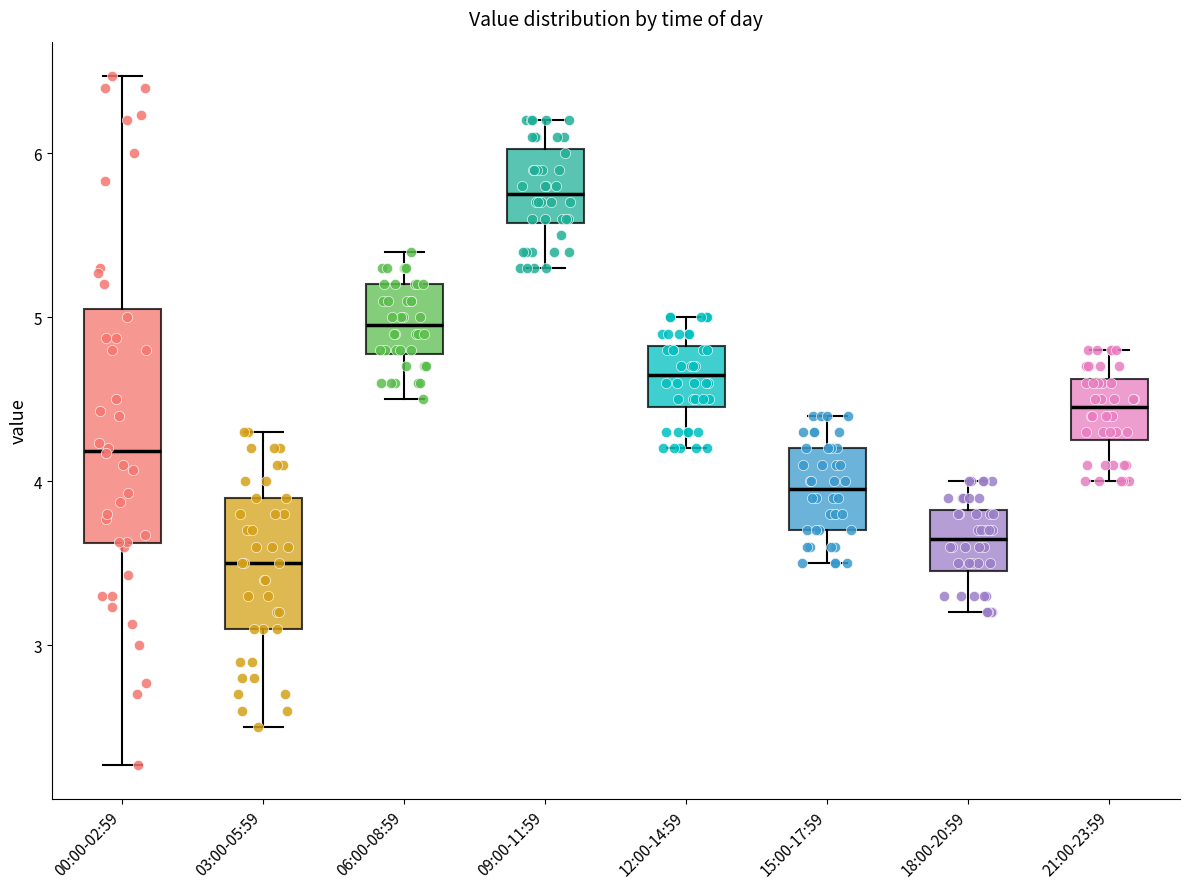

Where does the median line of the box for 00:00-02:59 sit on the y-axis? The values are not printed on the chart, so give them approximately, as read against the axis.

4.2